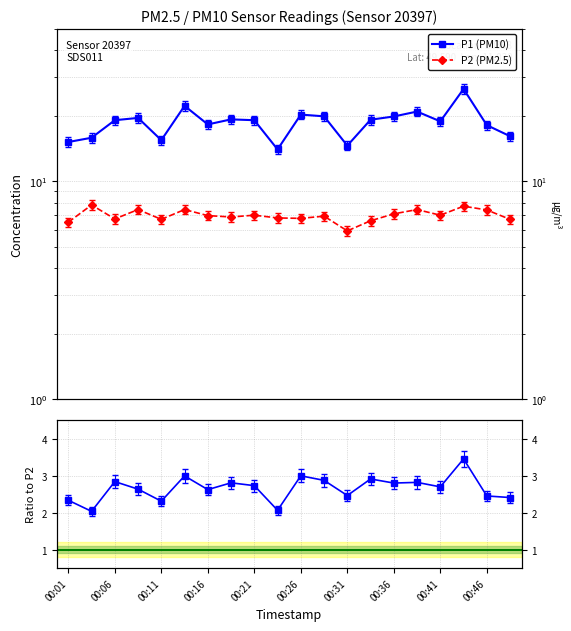

Reading left to right, what are all the values shown in this chart?

P1 (PM10): 15.2	15.9	19.1	19.6	15.5	22.2	18.3	19.3	19.1	14.0	20.3	19.9	14.6	19.2	19.9	20.9	18.9	26.6	18.1	16.1
P2 (PM2.5): 6.5	7.8	6.7	7.4	6.7	7.4	7.0	6.9	7.0	6.8	6.8	6.9	5.9	6.6	7.1	7.4	7.0	7.7	7.4	6.7
P1/P2: 2.3	2.0	2.8	2.6	2.3	3.0	2.6	2.8	2.7	2.1	3.0	2.9	2.5	2.9	2.8	2.8	2.7	3.5	2.4	2.4